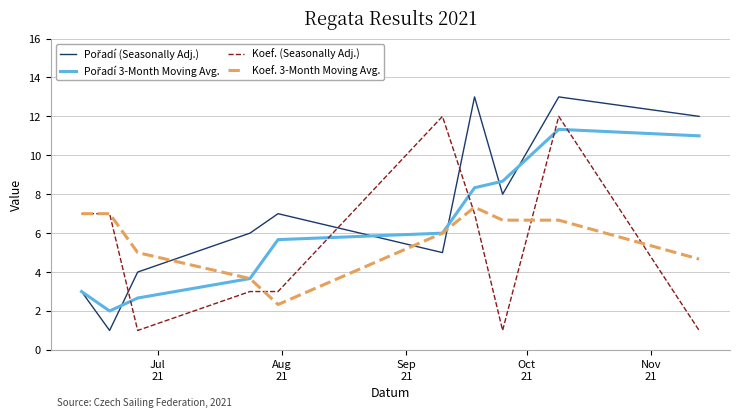

What is the maximum value shown in the chart?

13.0